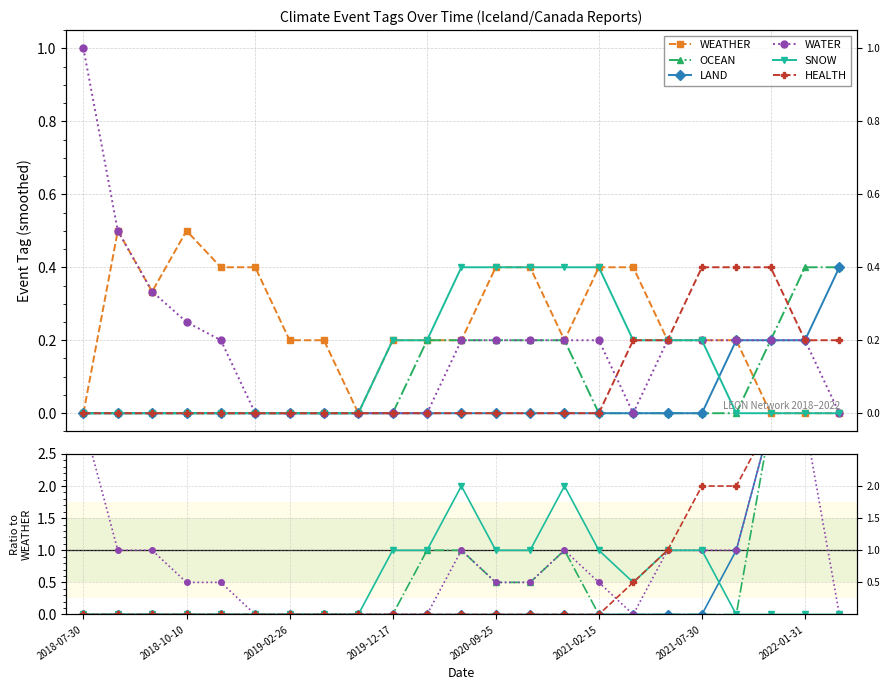

What is the label of the 23rd point from the right?

2018-07-30